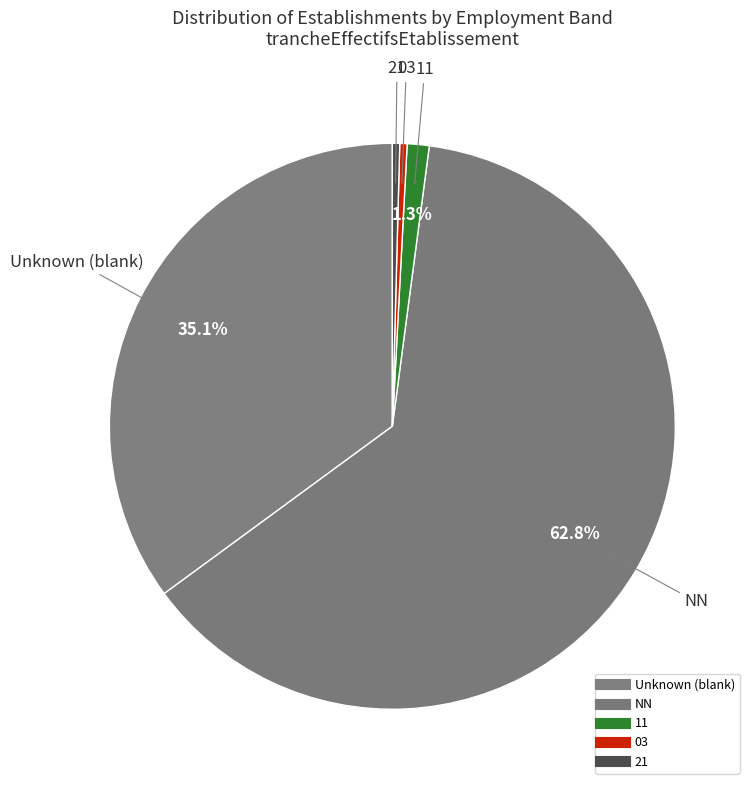

Count the number of slices in the pie.

5